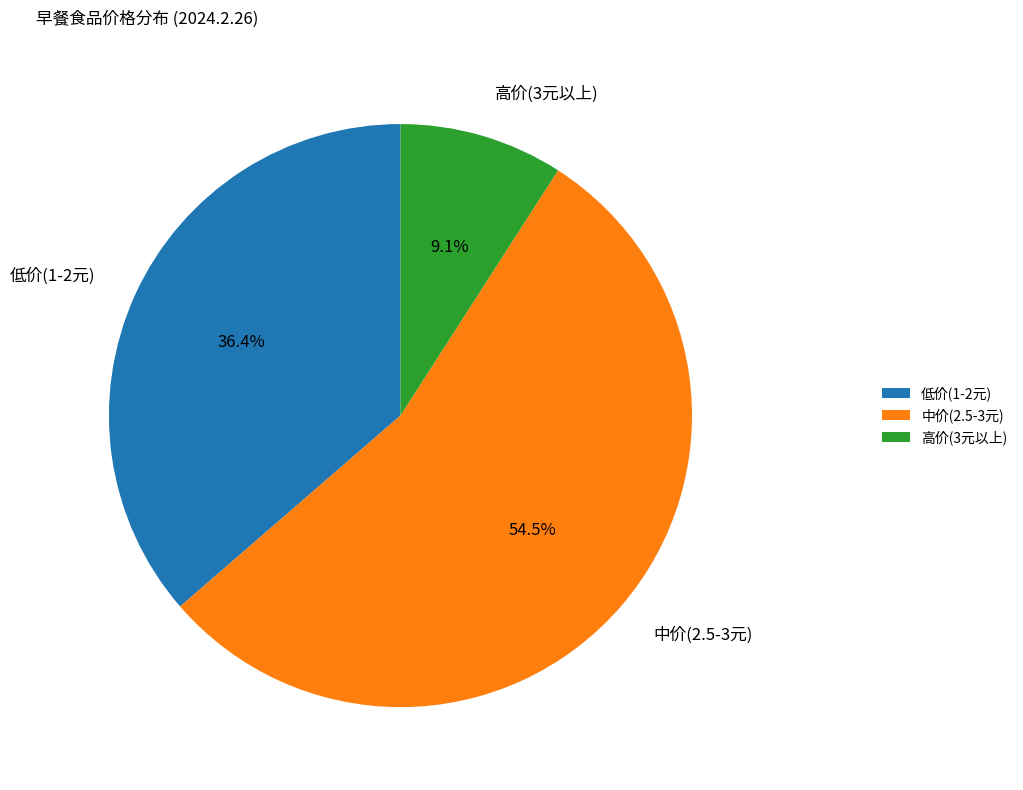

Does any single category account for the majority?

Yes